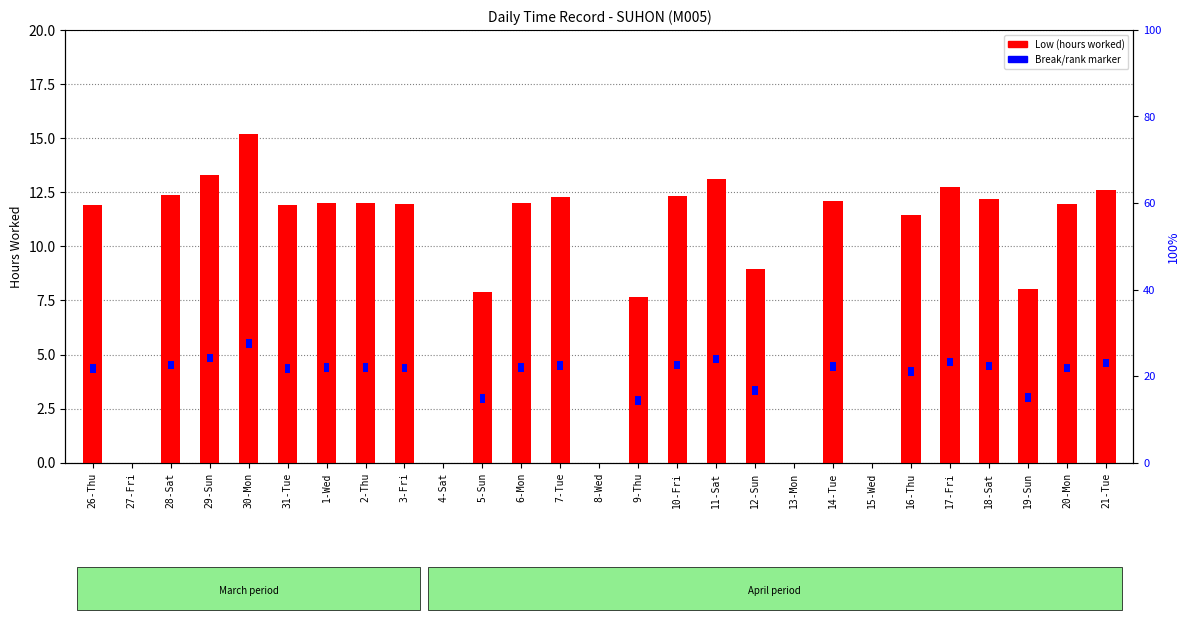

Count the number of data series in this chart.

2